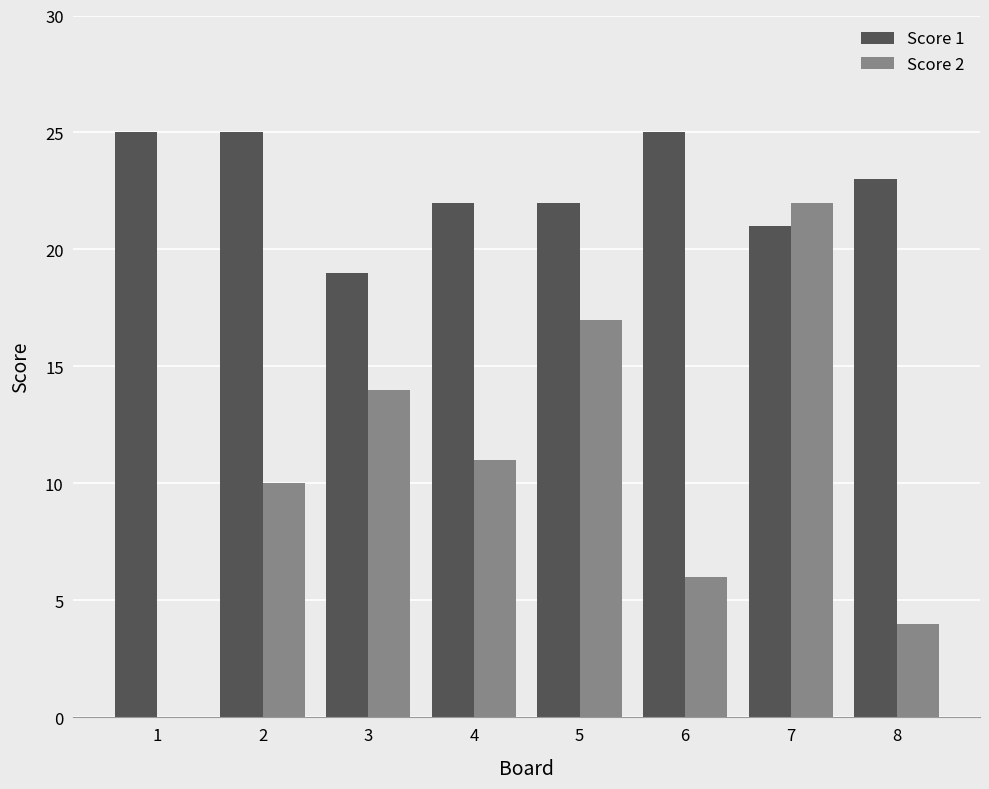

The Score 2 series shows 14 at 2. True or false?

False